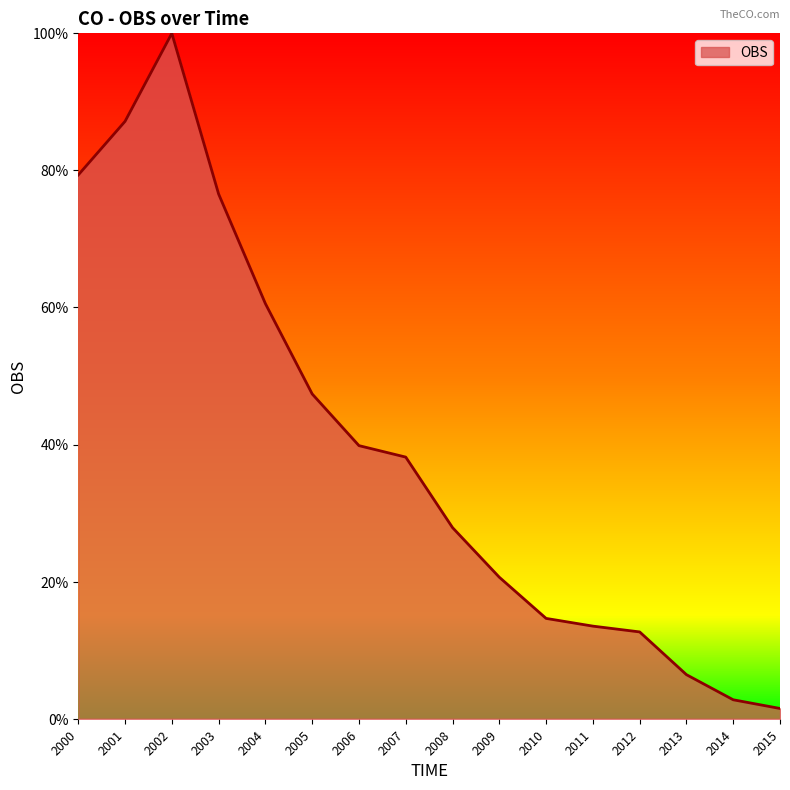

Approximately how many times larger is the value at 2012 compared to 2005?

0.3